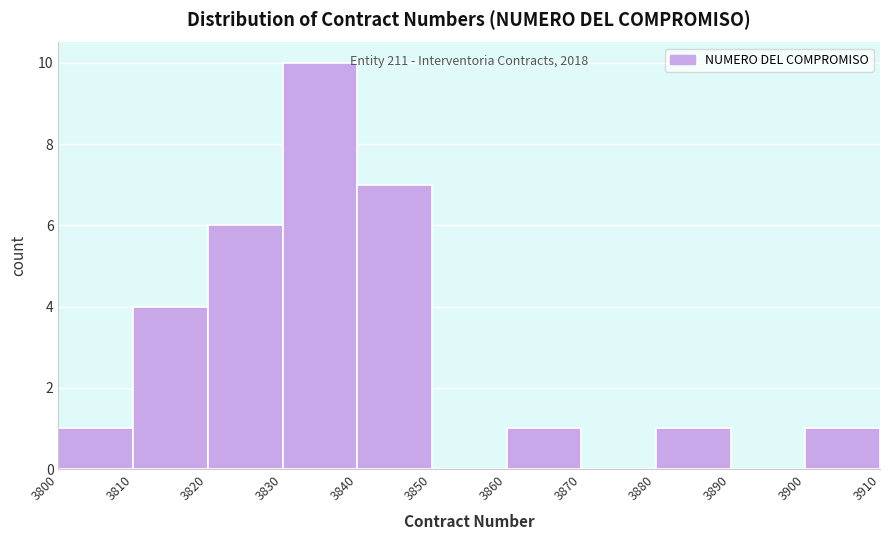

Which range on the x-axis has the tallest bar?

3830 to 3840